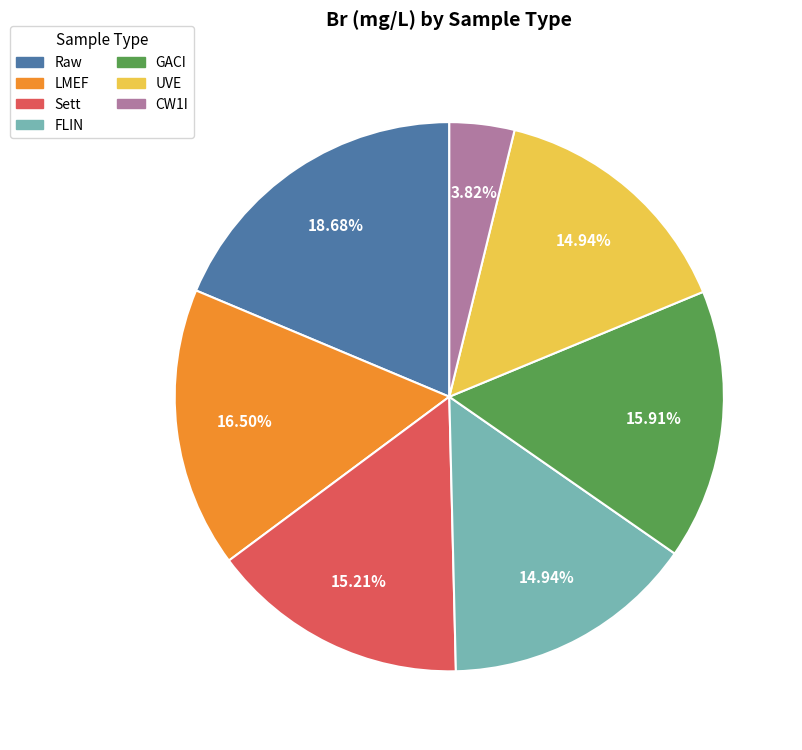

Which category has the smallest portion of the pie?

CW1I